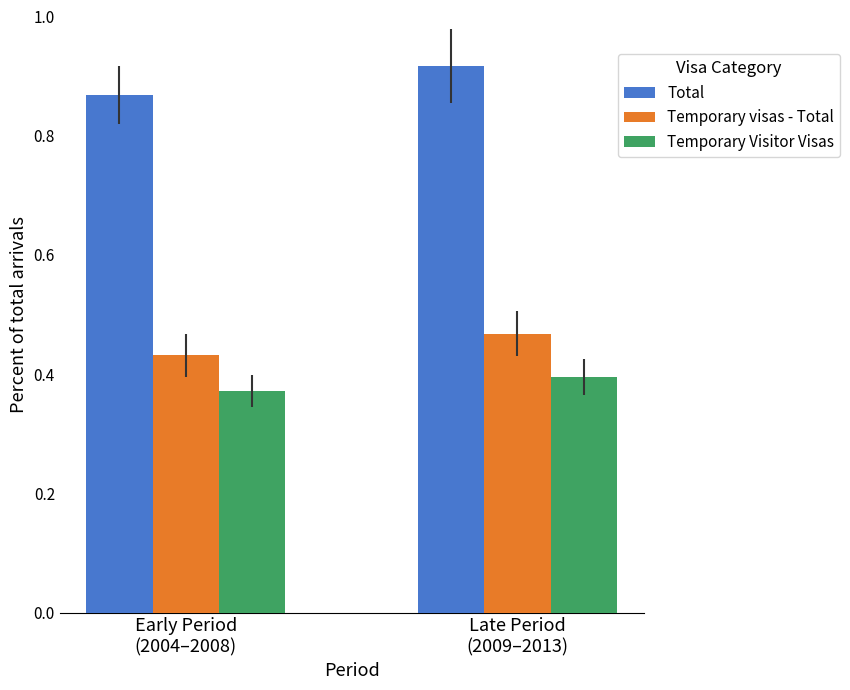

Rank the series by their maximum value, from lowest to highest.

Temporary Visitor Visas, Temporary visas - Total, Total